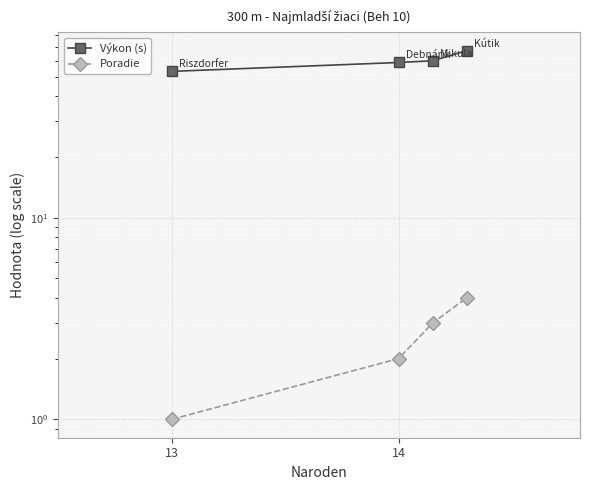

True or false: Poradie has more than 2 interior local peaks.

False